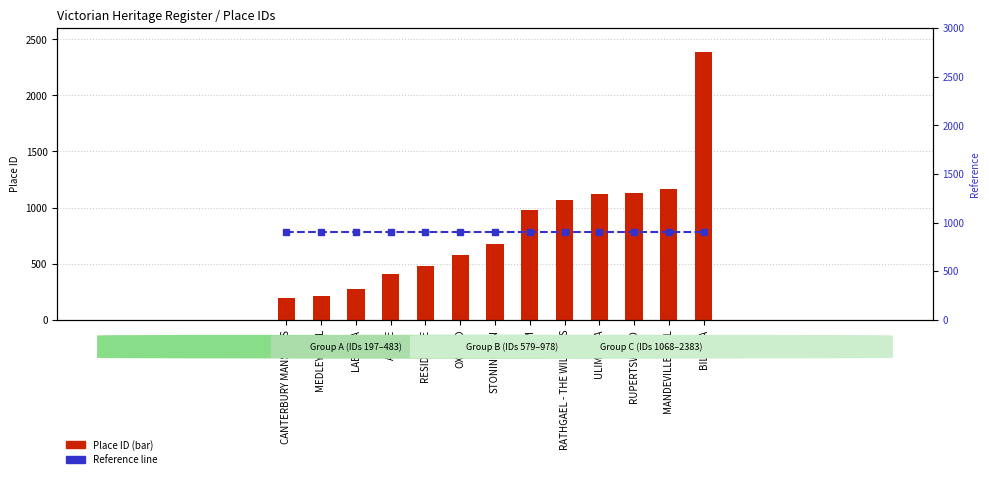

What is the label of the 8th bar from the left?

ELIM